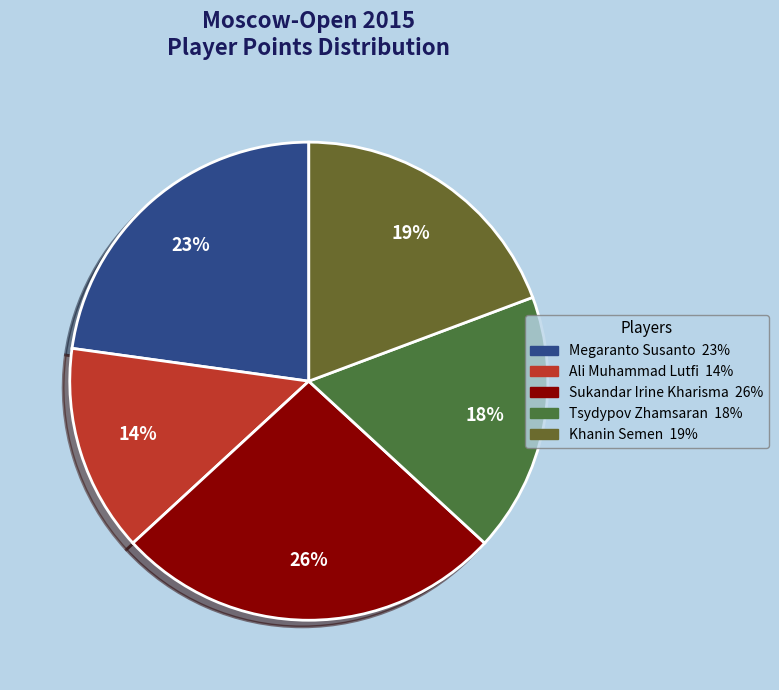

Is it true that Sukandar Irine Kharisma is 33% of the pie?

False